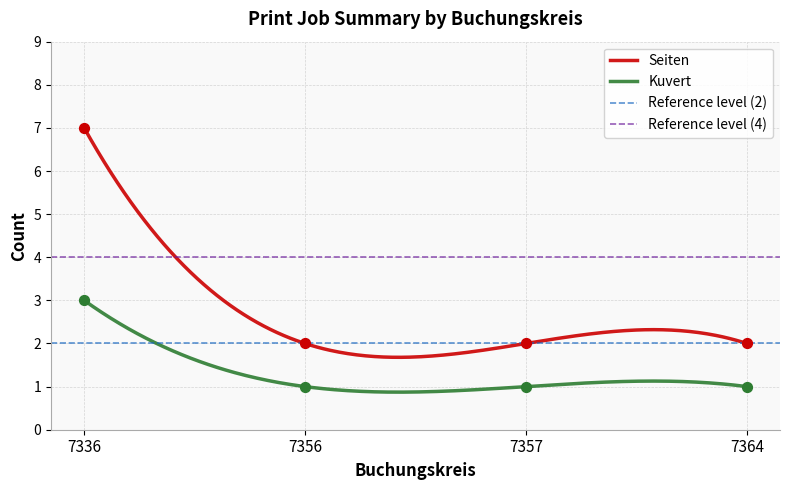

Which series has the largest total across all categories?

Seiten